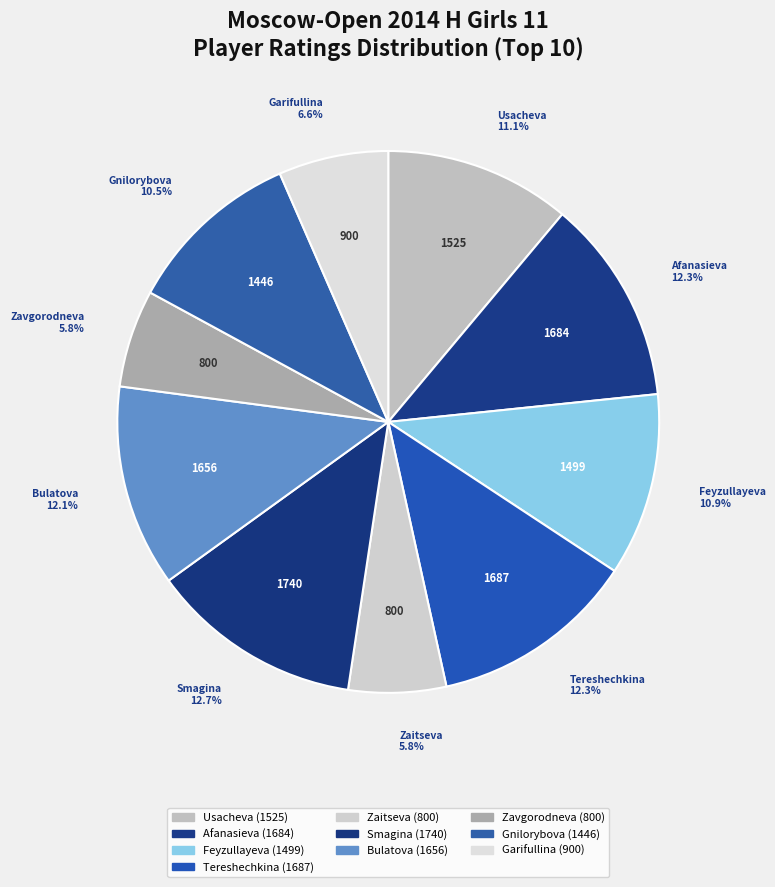

What portion of the pie excludes Zavgorodneva?

94.2%